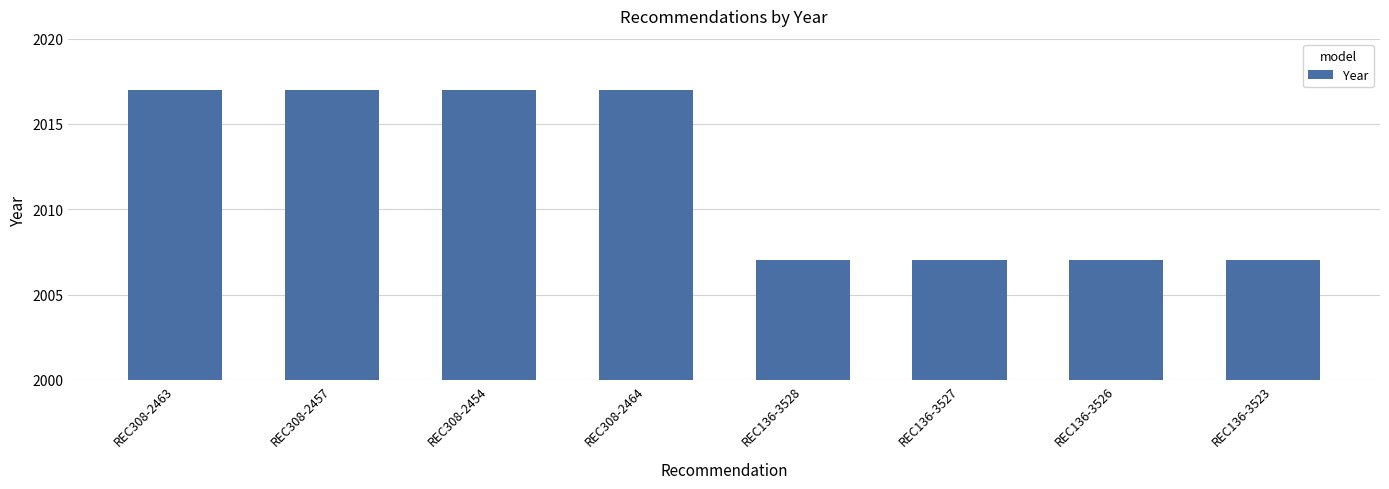

Reading right to left, transcribe all the data shown in this chart.

2007	2007	2007	2007	2017	2017	2017	2017